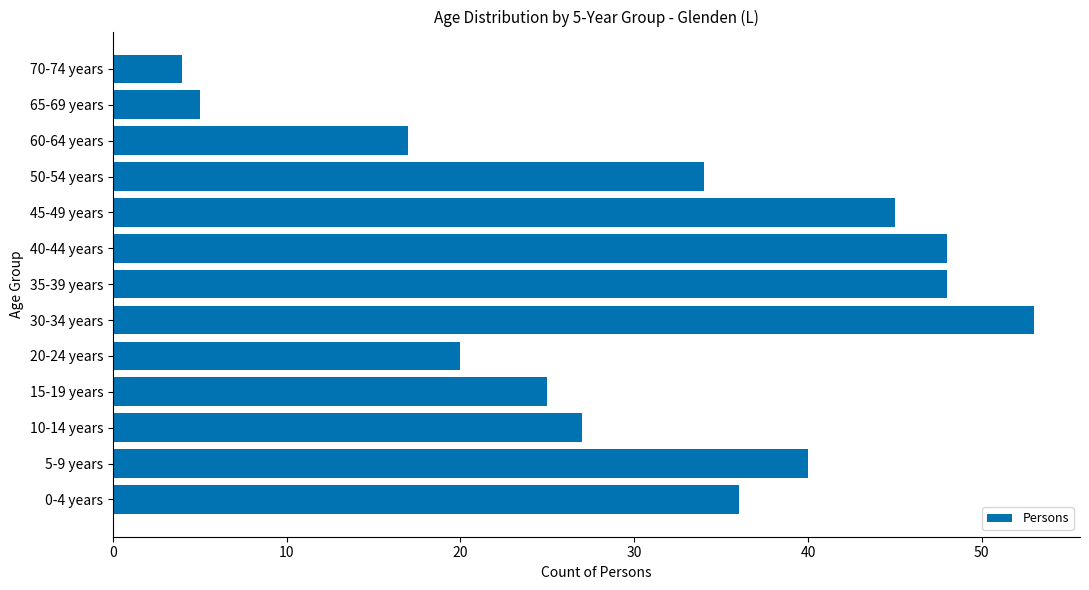

What is the ratio of the value at 30-34 years to the value at 10-14 years?

2.0